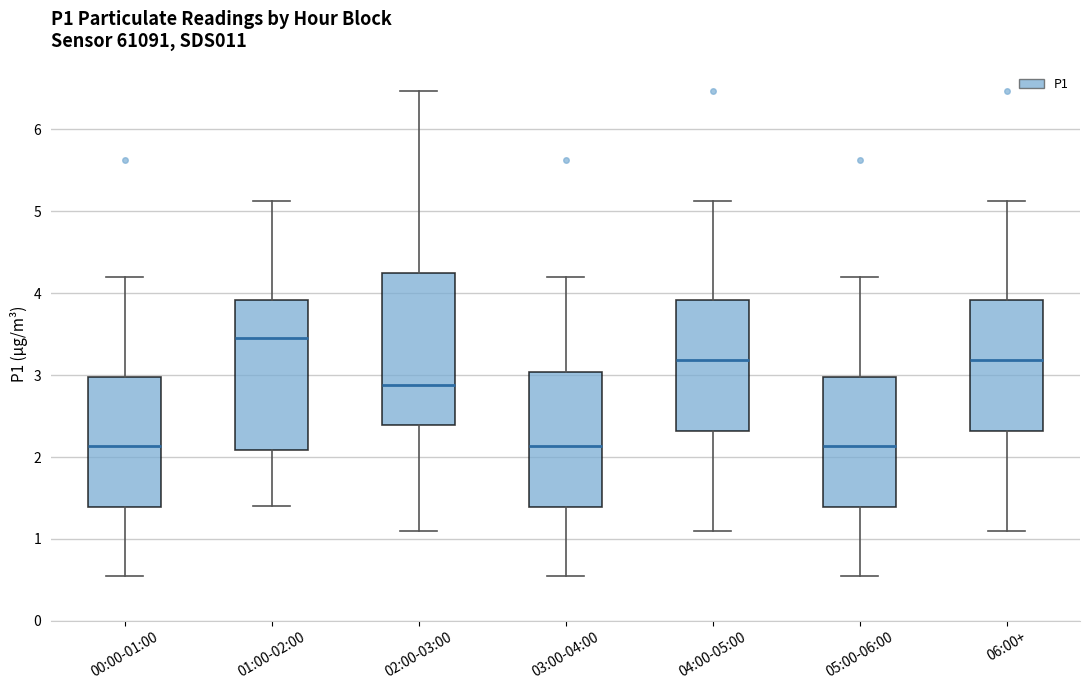

Reading left to right, transcribe this box plot: for each box, give where its median line is, the range the box spans, and where its two whiskers end, as read against the y-axis. The values are not printed on the chart, so give them approximately, as read against the axis.

00:00-01:00: median 2.1, box 1.4 to 3.0, whiskers 0.6 to 4.2
01:00-02:00: median 3.5, box 2.1 to 3.9, whiskers 1.4 to 5.1
02:00-03:00: median 2.9, box 2.4 to 4.3, whiskers 1.1 to 6.5
03:00-04:00: median 2.1, box 1.4 to 3.0, whiskers 0.6 to 4.2
04:00-05:00: median 3.2, box 2.3 to 3.9, whiskers 1.1 to 5.1
05:00-06:00: median 2.1, box 1.4 to 3.0, whiskers 0.6 to 4.2
06:00+: median 3.2, box 2.3 to 3.9, whiskers 1.1 to 5.1